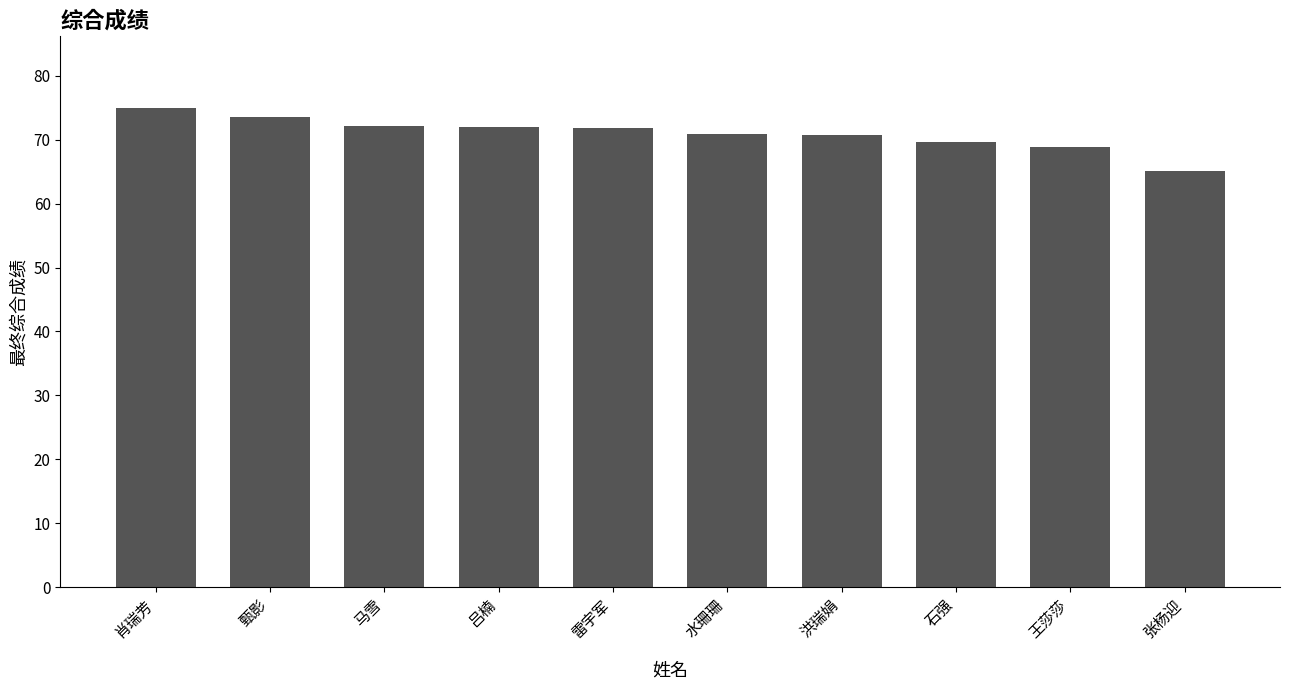

How many bars are there in total?

10